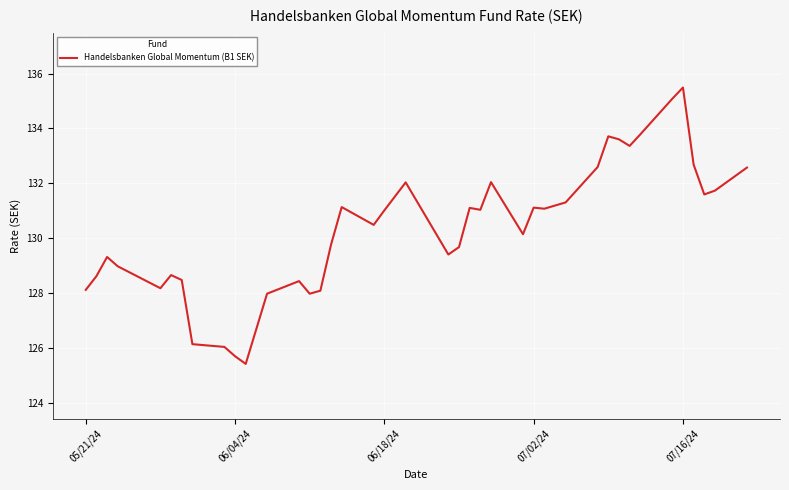

What is the difference between the second highest and second lowest values?

9.4